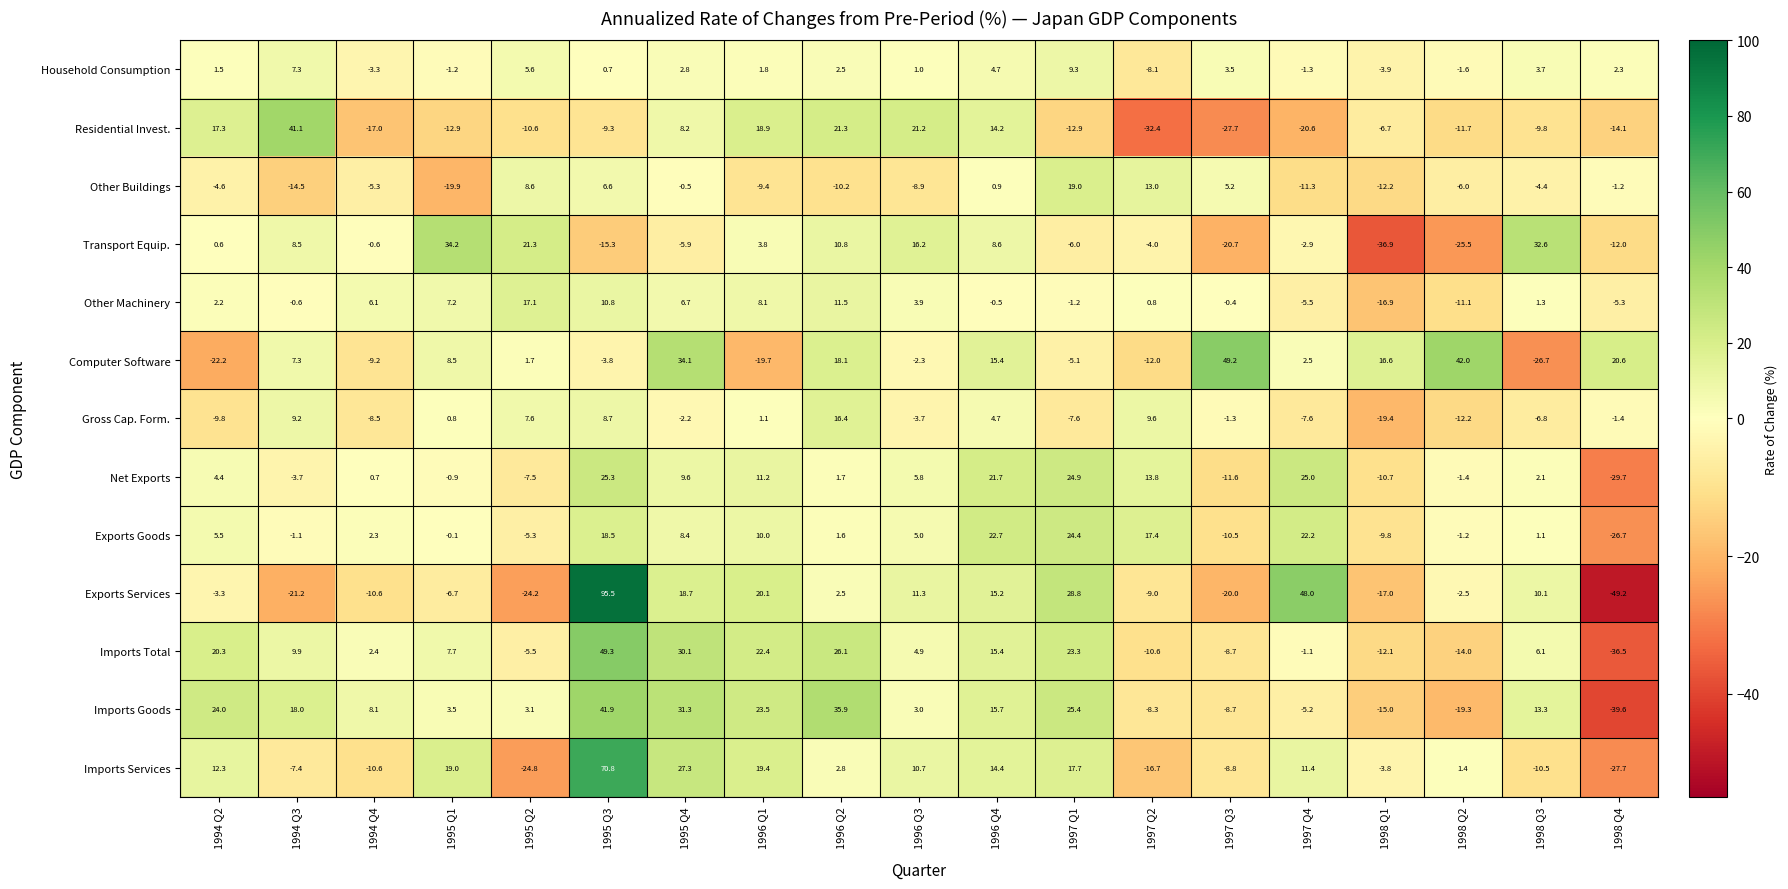

Count the number of data series in this chart.

13